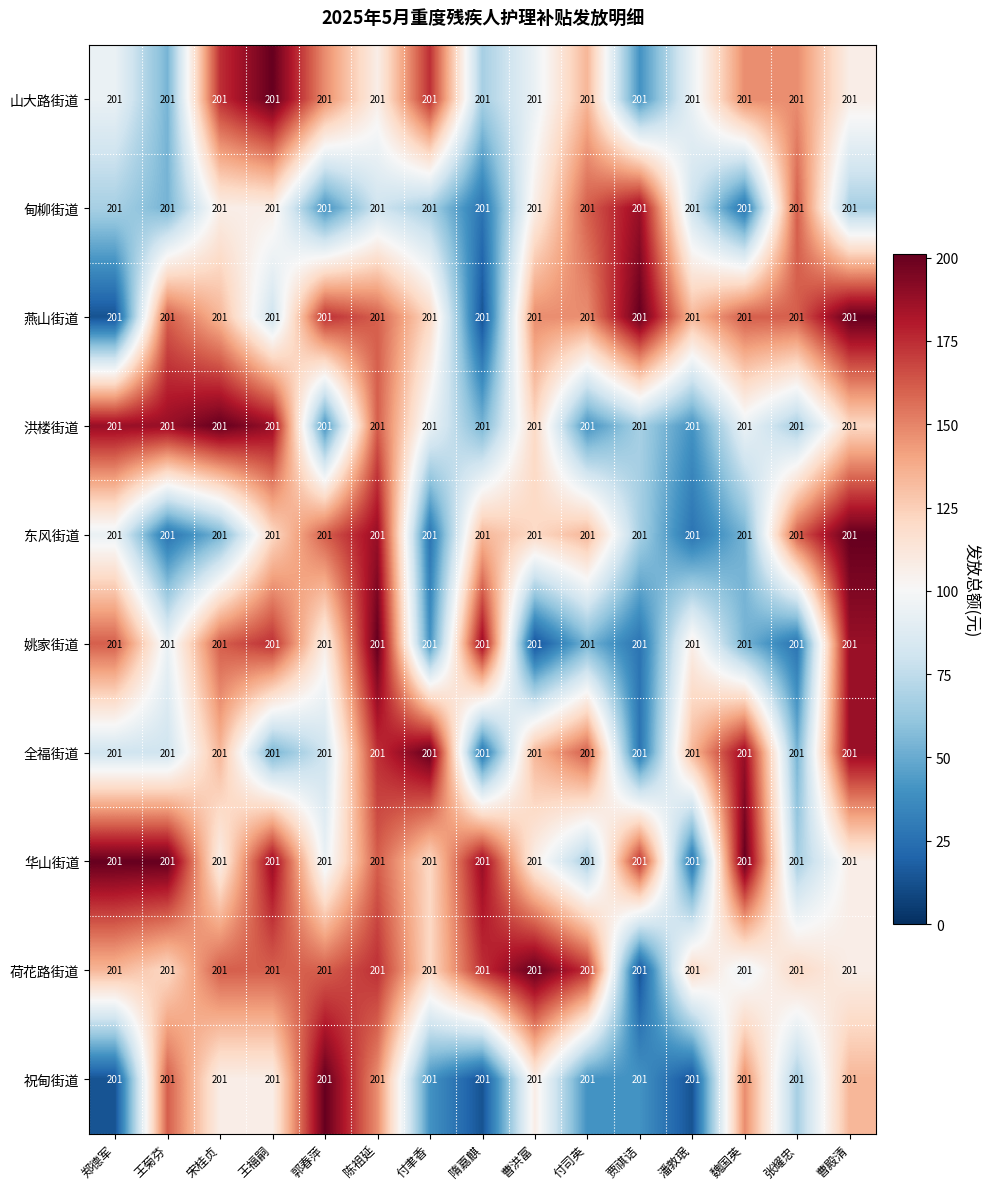

What is the maximum value for 姚家街道?

201.0